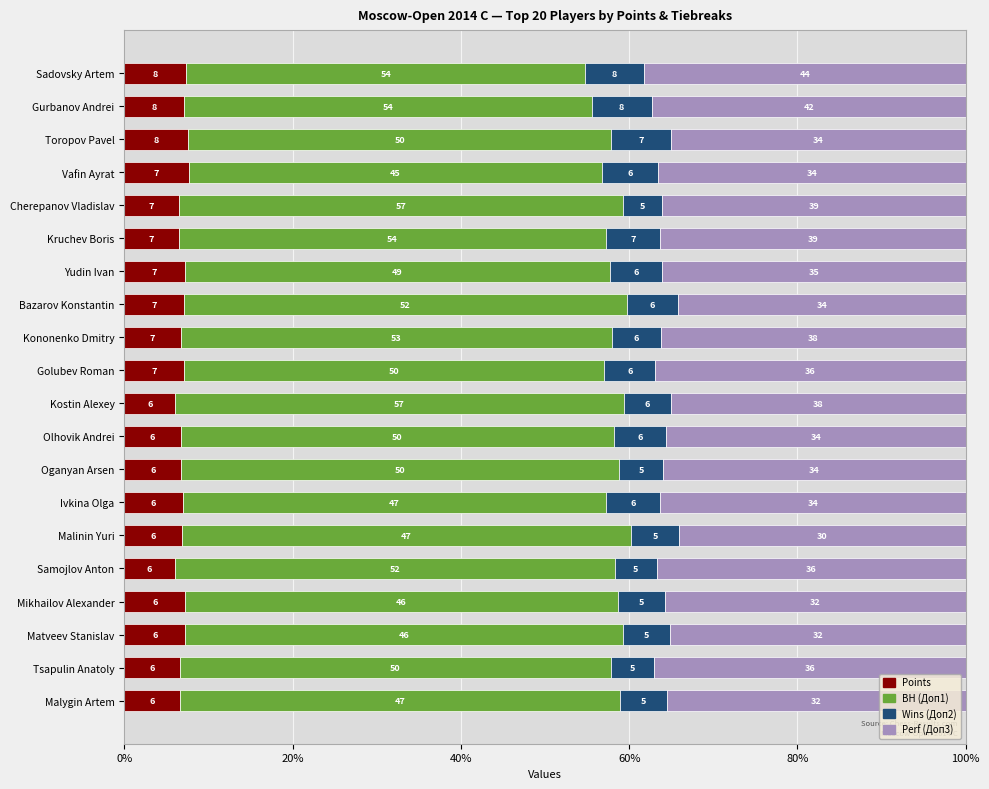

What is the minimum value for Points?

6.0